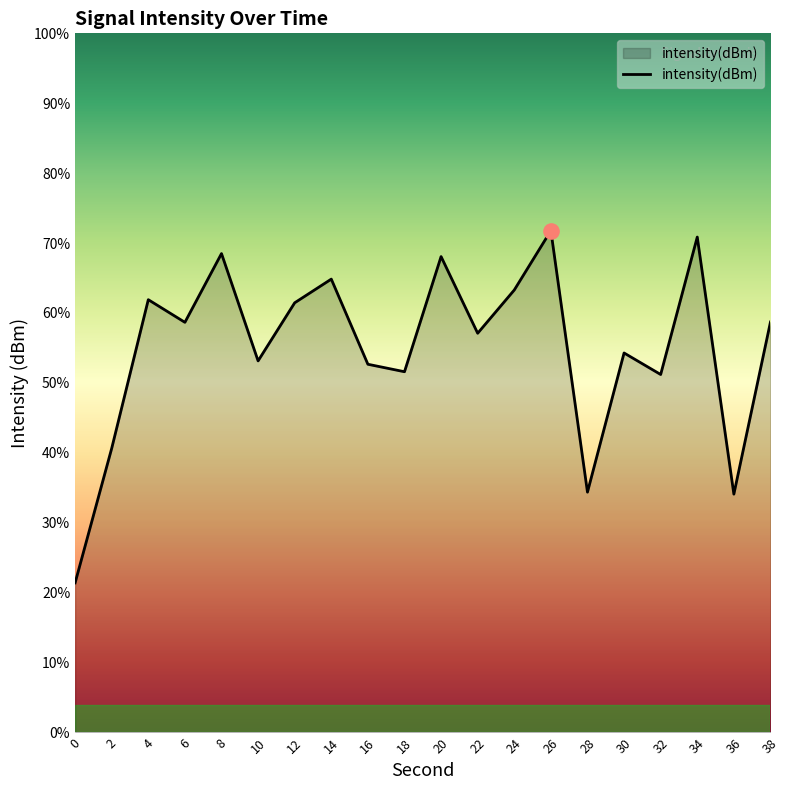

What is the change in value from 2 to 20?

+13.7